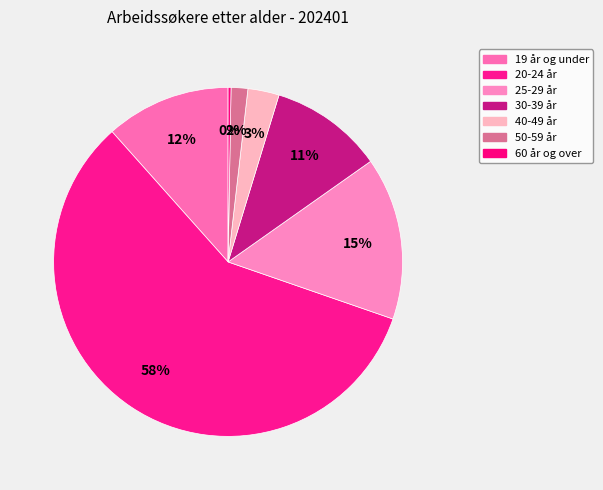

What portion of the pie excludes 30-39 år?

89.5%